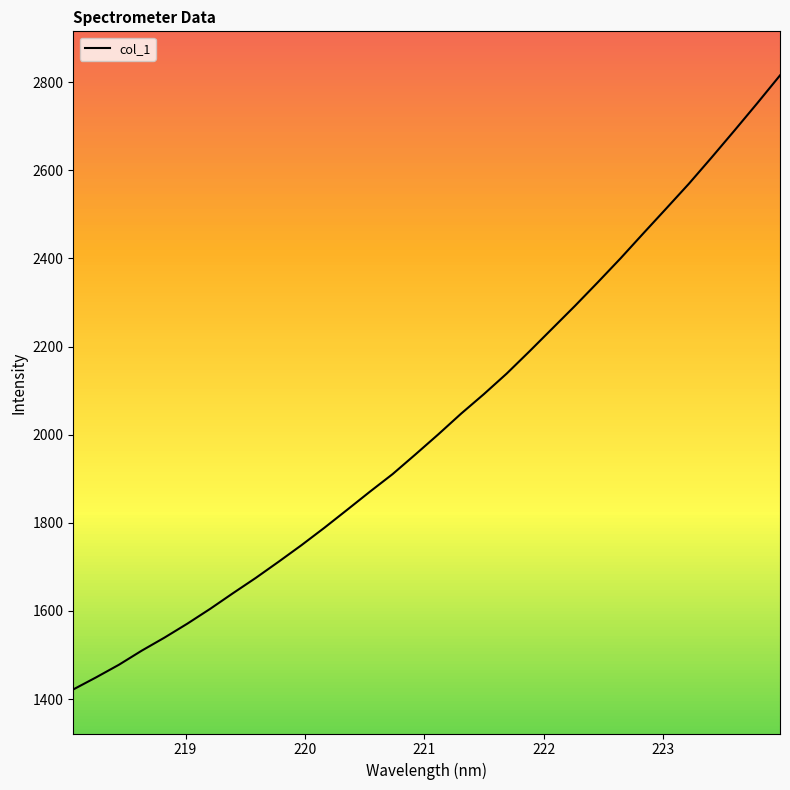

What is the difference between the maximum and second lowest values?

1366.3